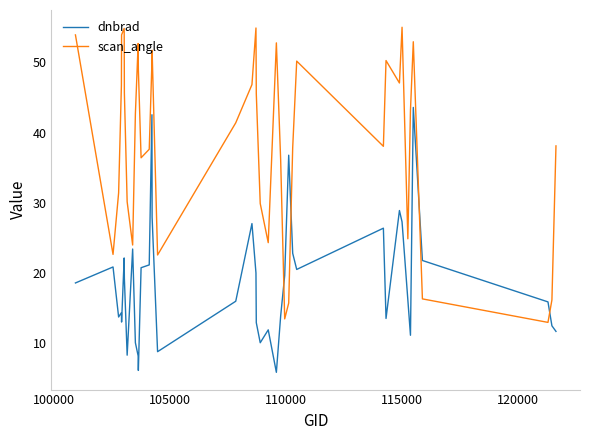

How many distinct data groups are displayed?

2